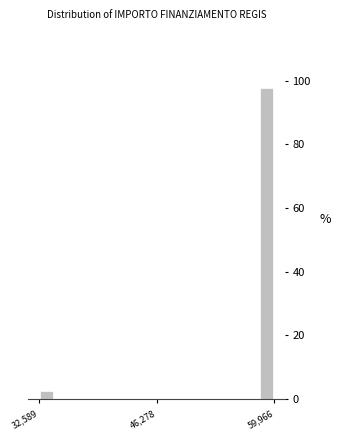

Around what value on the x-axis is the tallest bar? Give the approximate position of its centre, as read against the axis.

60000